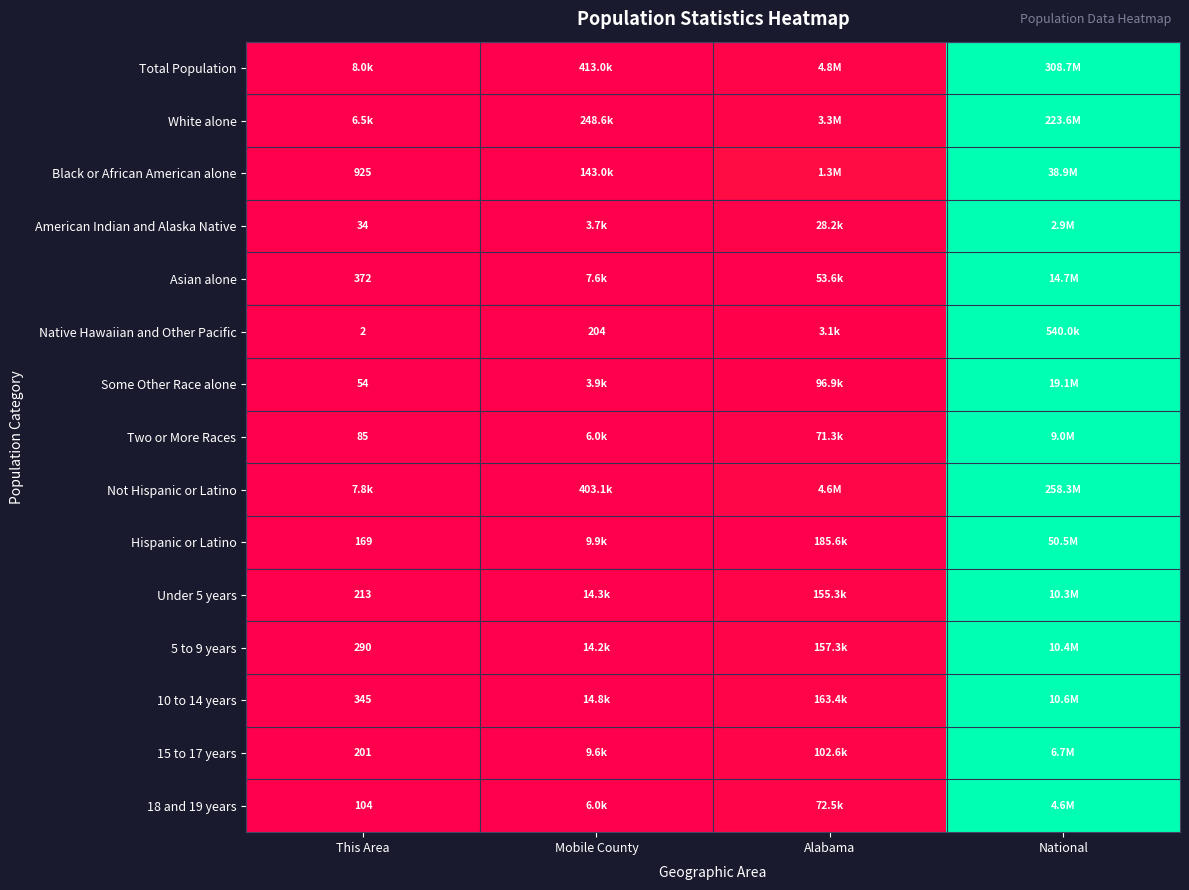

Is the value of 5 to 9 years at This Area greater than the value of 10 to 14 years at This Area?

No